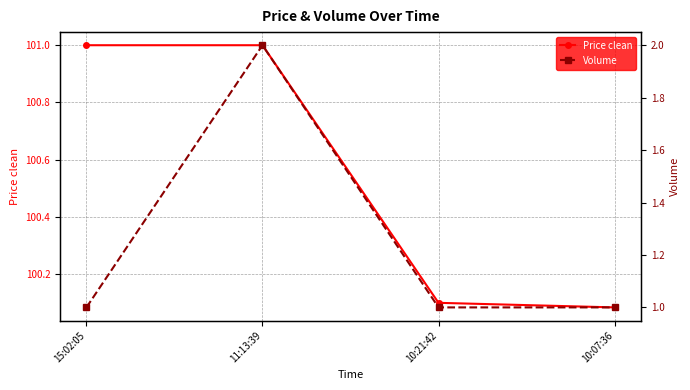

True or false: Volume and Price clean intersect in this chart.

False